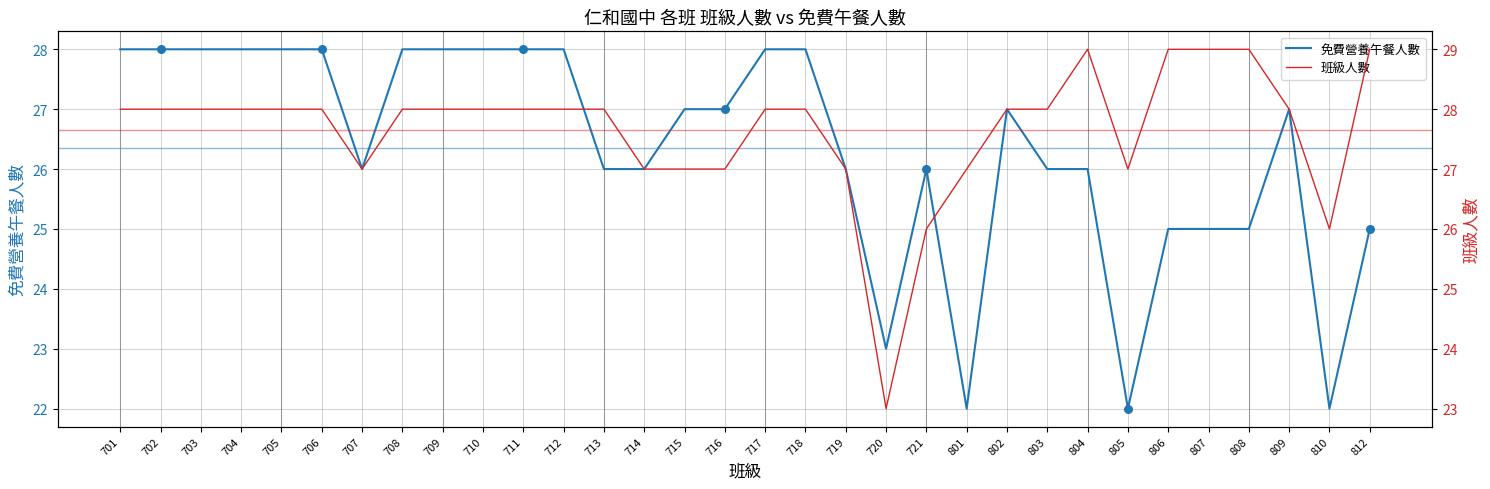

Which series has the widest spread of Y values?

免費營養午餐人數